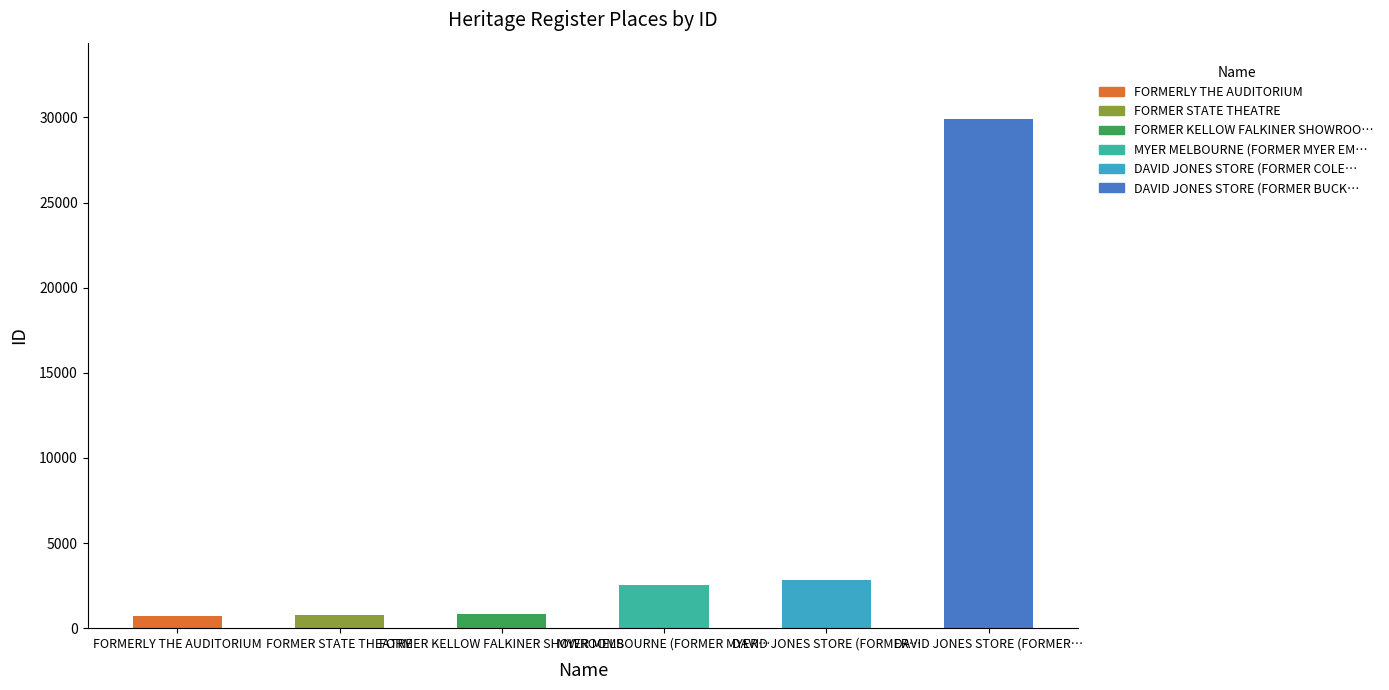

What is the difference between the second highest and minimum values?

2104